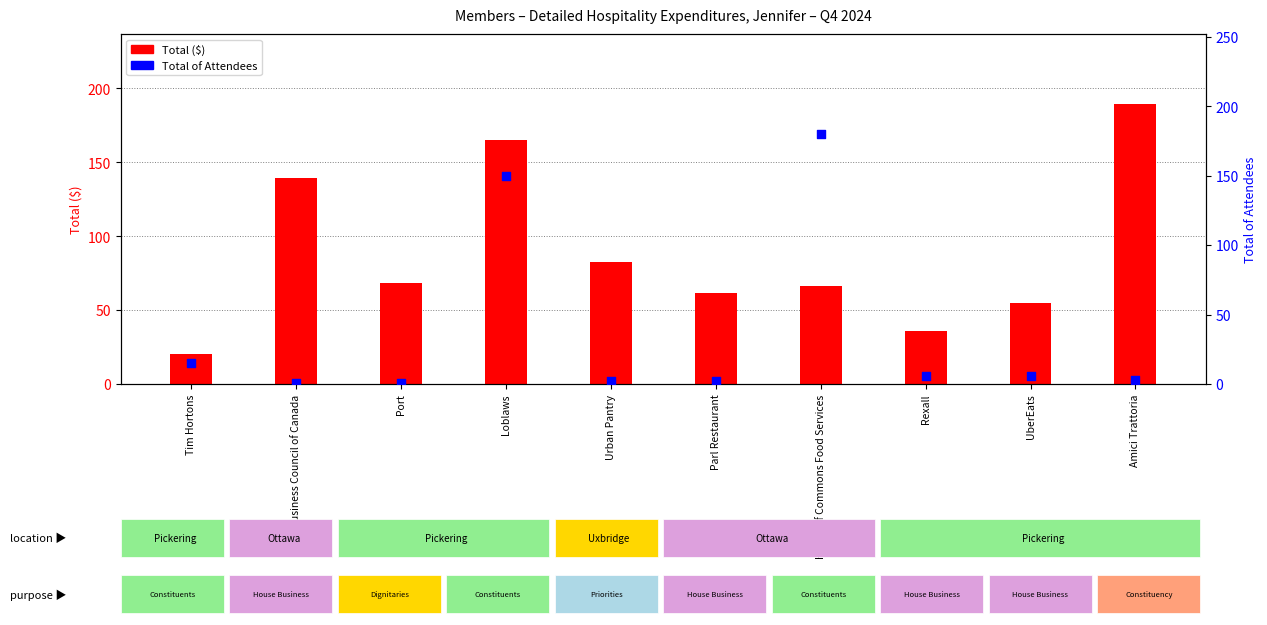

What are all the series names shown in the legend?

Total ($), Total of Attendees